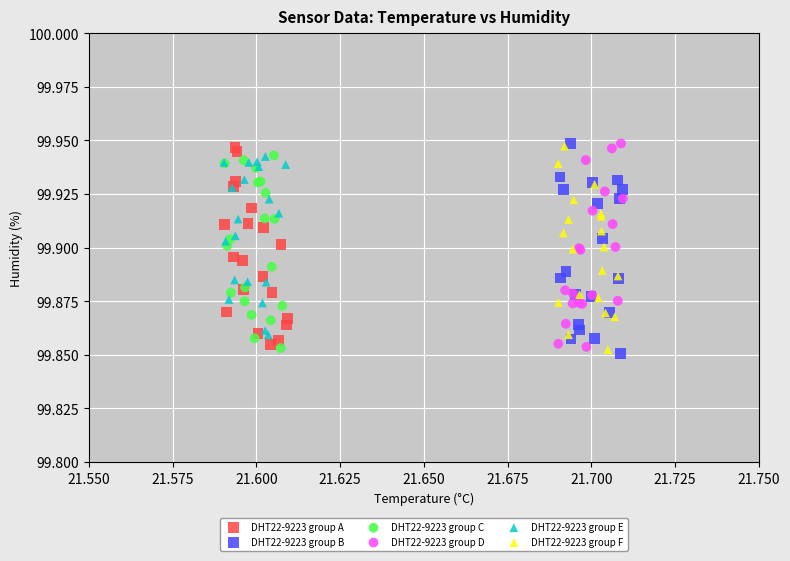

What are all the series names shown in the legend?

DHT22-9223 group A, DHT22-9223 group B, DHT22-9223 group C, DHT22-9223 group D, DHT22-9223 group E, DHT22-9223 group F